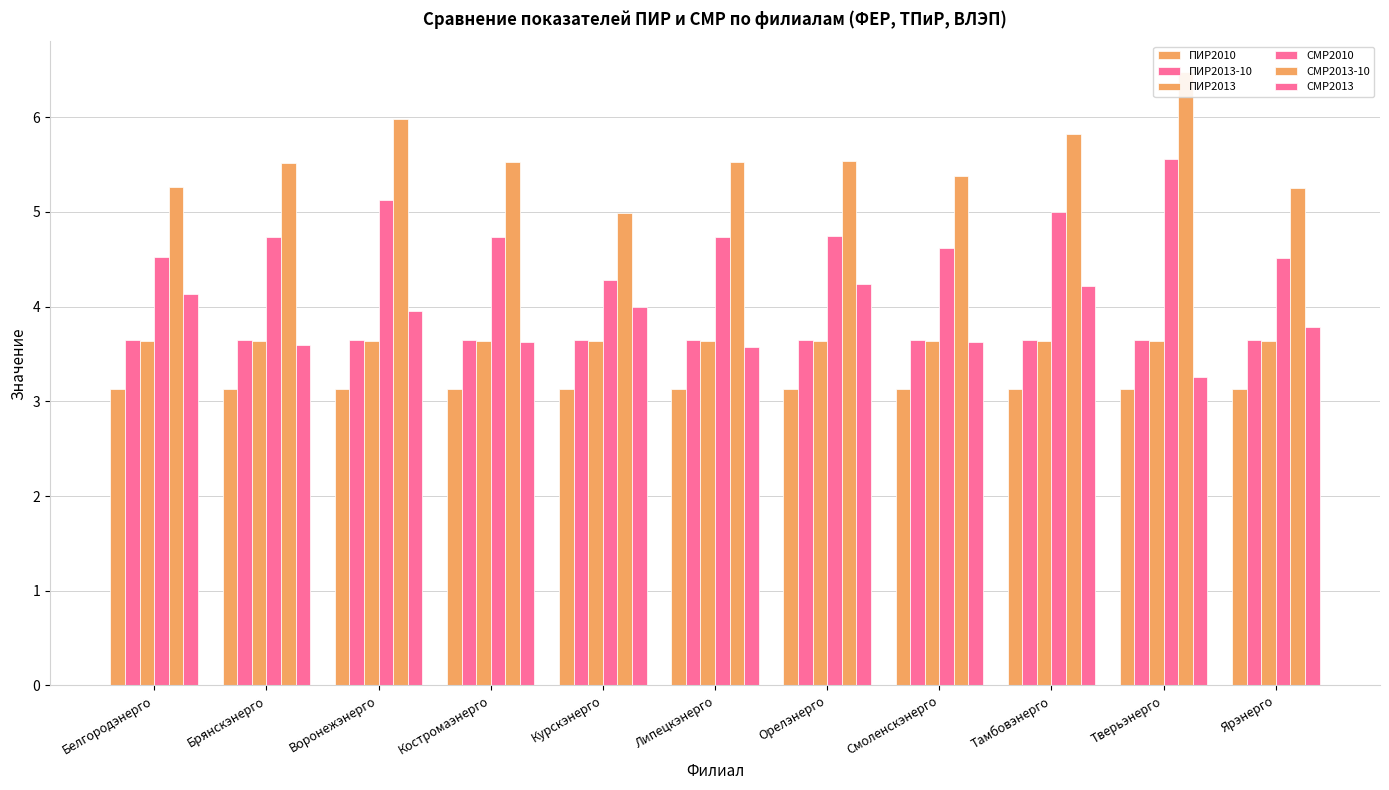

Rank the categories by ПИР2013 value from lowest to highest.

Белгородэнерго, Брянскэнерго, Воронежэнерго, Костромаэнерго, Курскэнерго, Липецкэнерго, Орелэнерго, Смоленскэнерго, Тамбовэнерго, Тверьэнерго, Ярэнерго